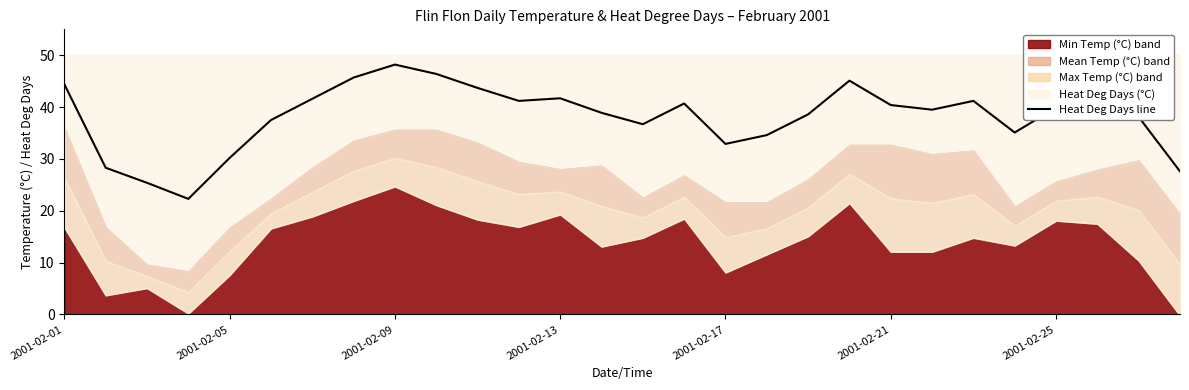

At which label does the data first exceed 39?

2001-02-01